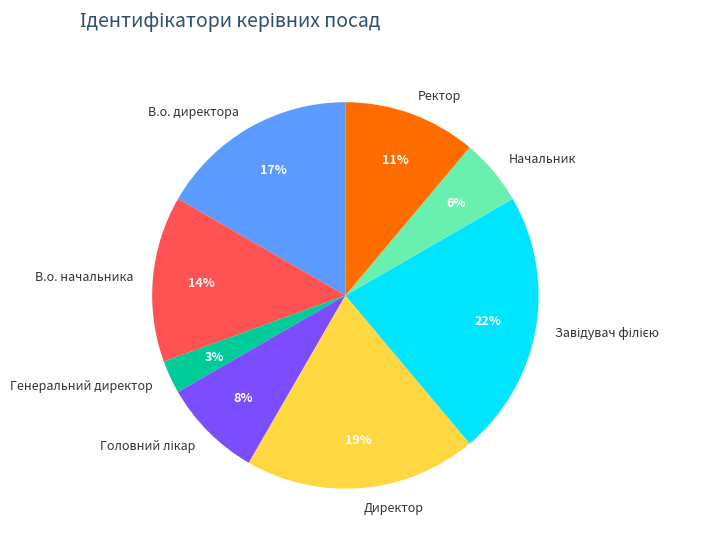

The В.о. начальника slice represents 28% of the pie. True or false?

False